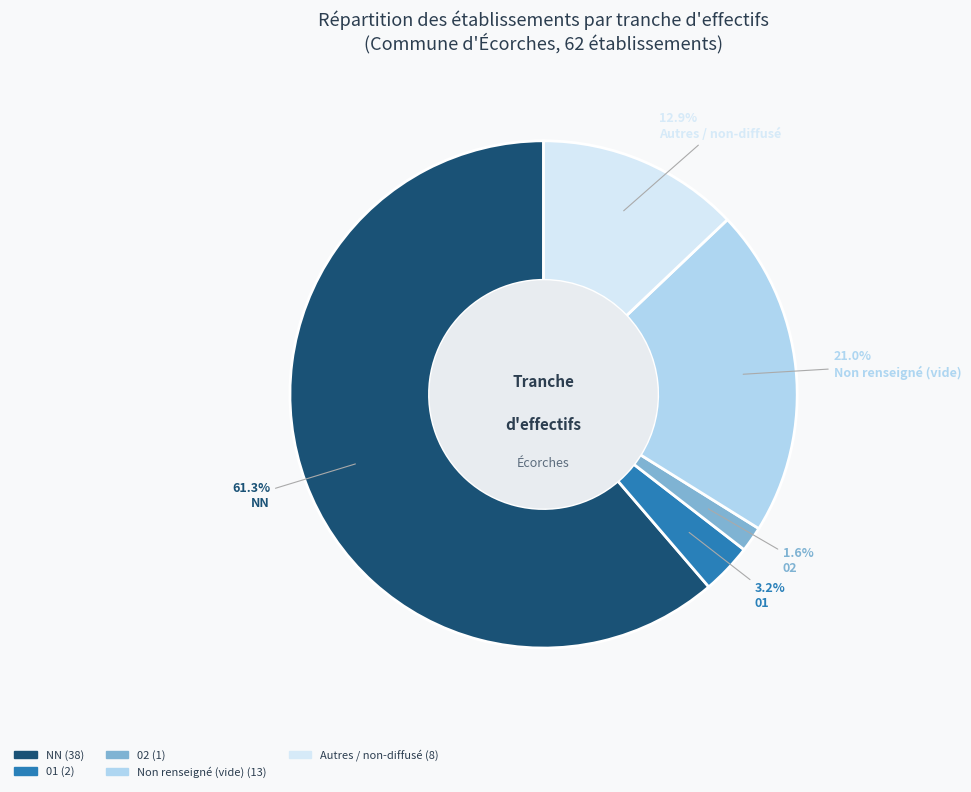

Is there any slice that represents more than half of the pie?

Yes